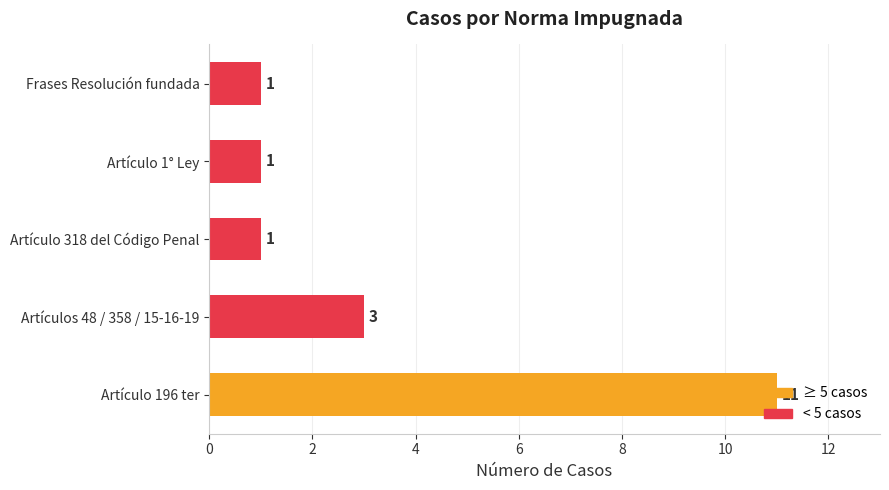

What value does the data have at Artículo 196 ter?

11